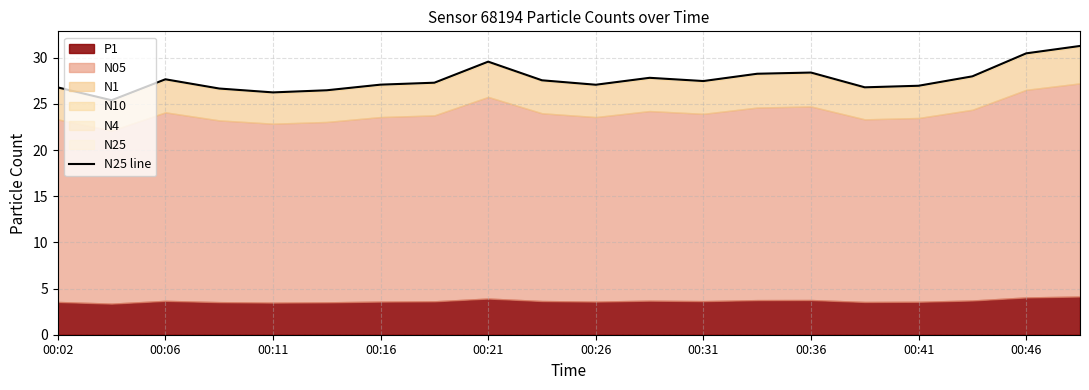

How many points are higher than both their immediate neighbors (excluding endpoints)?

4